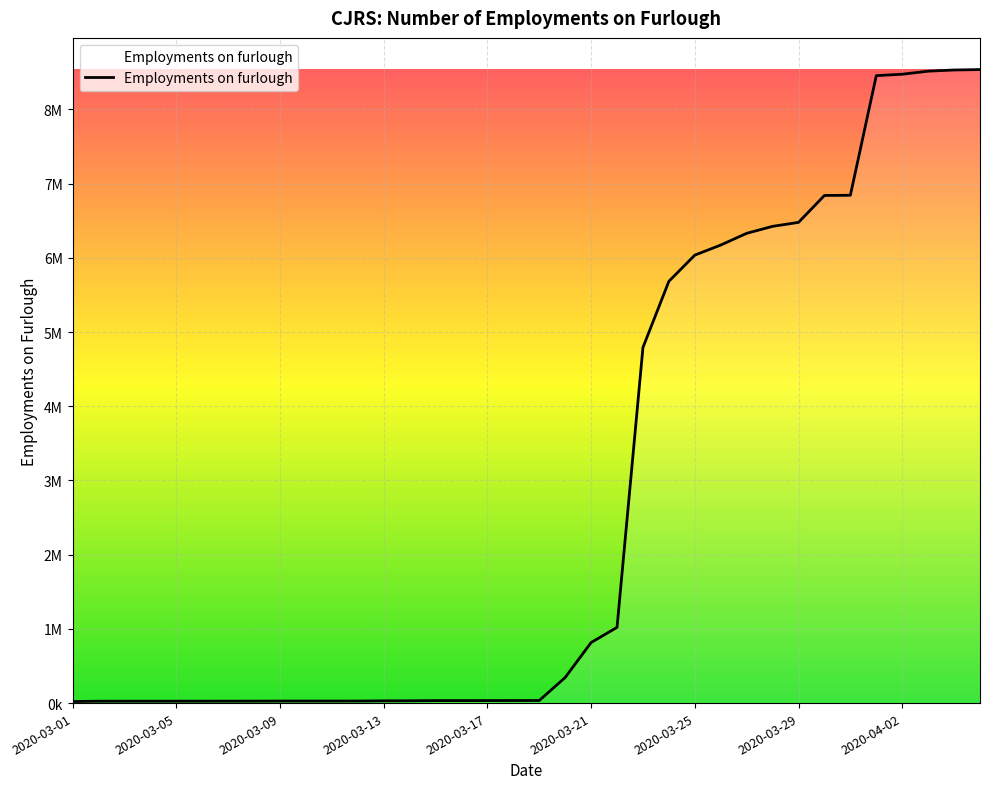

Reading left to right, list all the values displayed in this chart.

2020-03-01=20900	2020-03-02=25200	2020-03-03=25300	2020-03-04=25400	2020-03-05=25500	2020-03-06=25700	2020-03-07=25900	2020-03-08=26100	2020-03-09=27200	2020-03-10=27300	2020-03-11=27300	2020-03-12=27500	2020-03-13=30300	2020-03-14=31000	2020-03-15=33500	2020-03-16=33500	2020-03-17=34100	2020-03-18=34400	2020-03-19=34800	2020-03-20=344700	2020-03-21=815700	2020-03-22=1020300	2020-03-23=4791500	2020-03-24=5683200	2020-03-25=6035900	2020-03-26=6171900	2020-03-27=6329700	2020-03-28=6423800	2020-03-29=6477300	2020-03-30=6839900	2020-03-31=6842600	2020-04-01=8454600	2020-04-02=8473600	2020-04-03=8514600	2020-04-04=8530600	2020-04-05=8536400